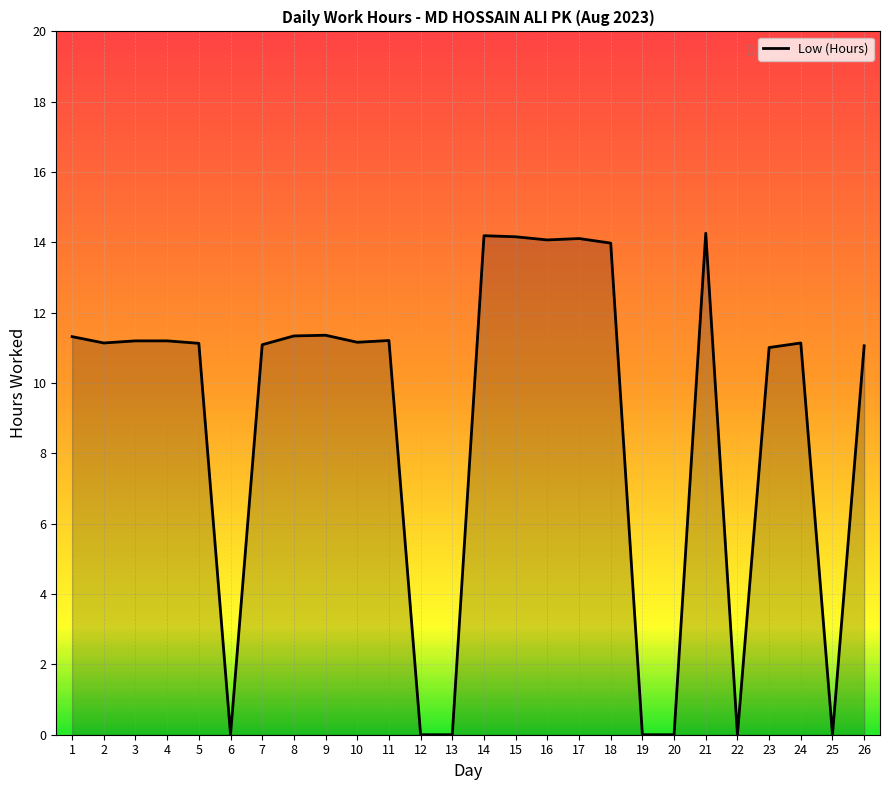

At which label does the data first exceed 11?

1